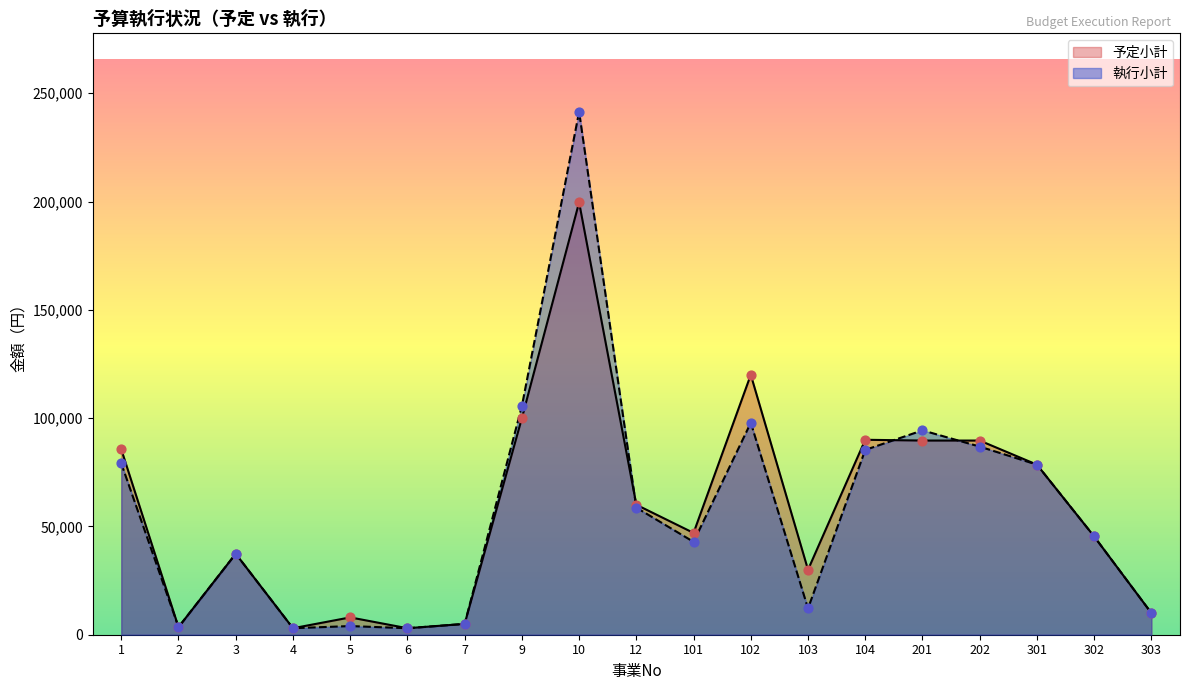

At which category is the sum across all series the highest?

10